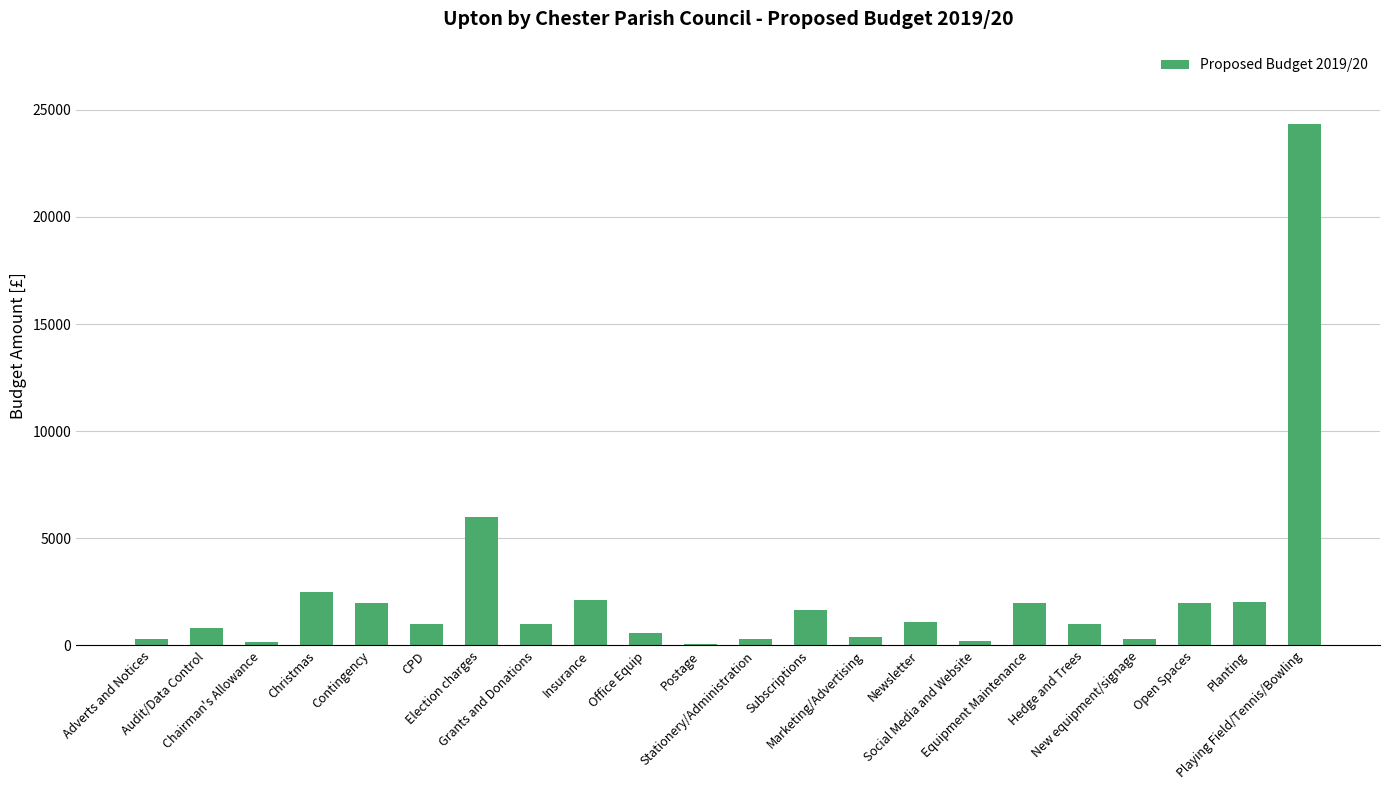

Between Office Equip and CPD, which is larger?

CPD